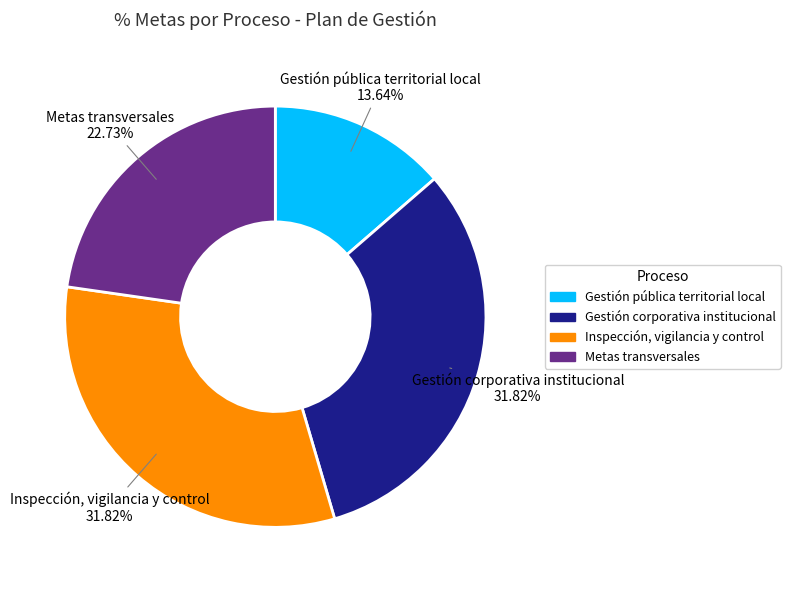

How many slices are in this pie chart?

4